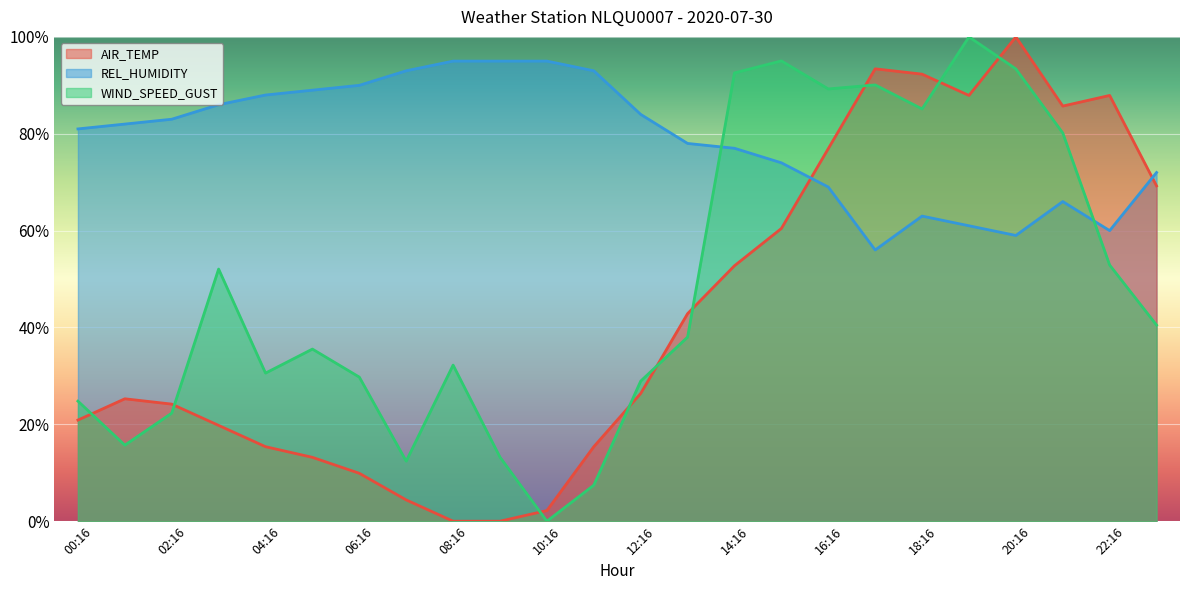

How many lines are shown in the chart?

3